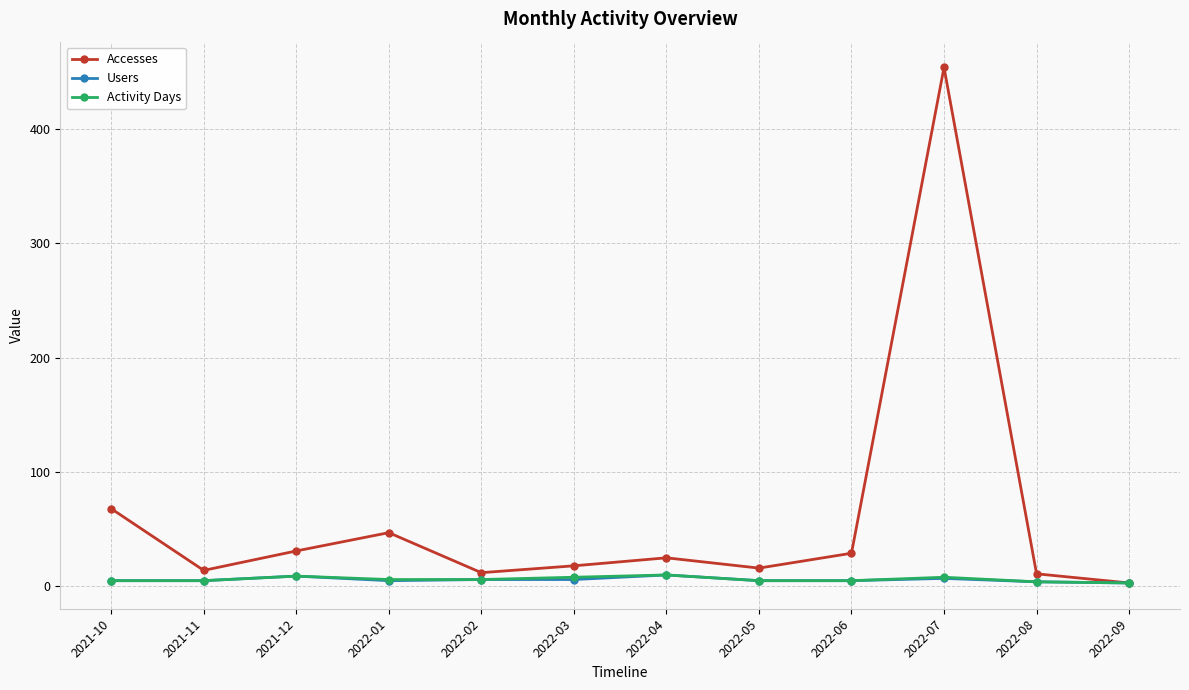

What is the difference between the maximum and minimum values in the Accesses series?

451